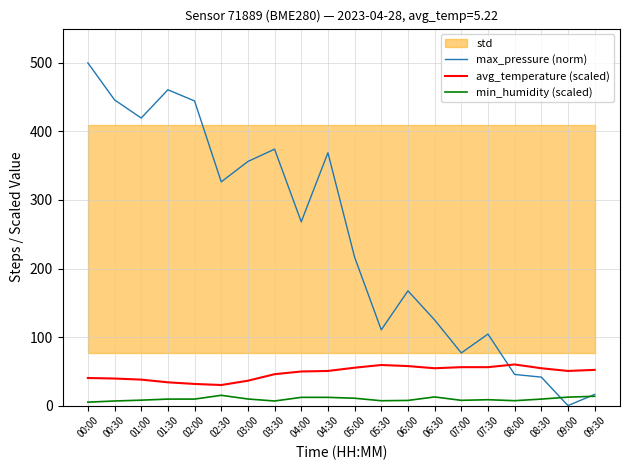

The value of max_pressure (norm) at 03:30 is 374.1. True or false?

True